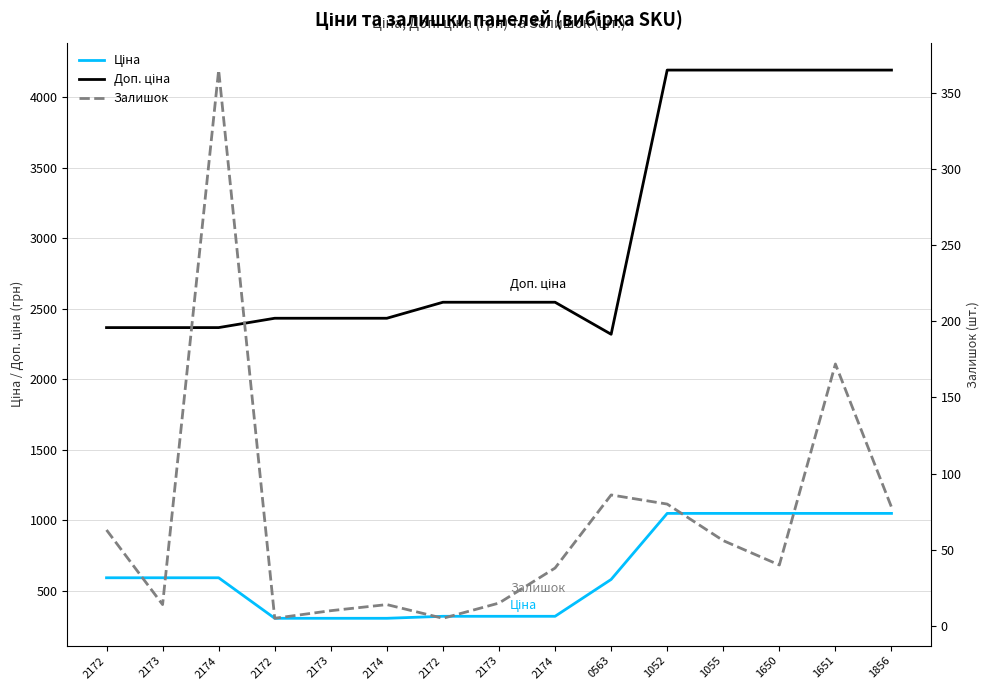

The Ціна series shows 453.8 at 1055. True or false?

False